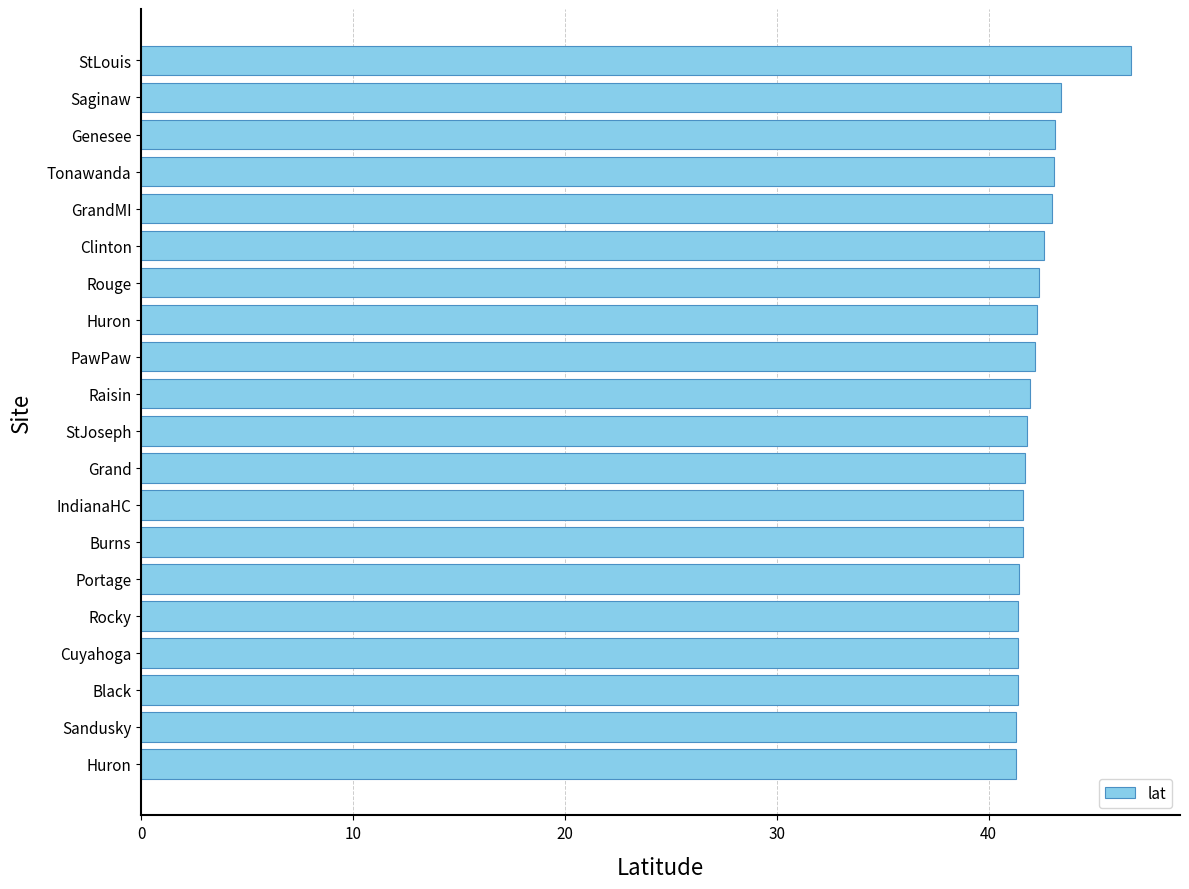

How many series are shown in this chart?

1